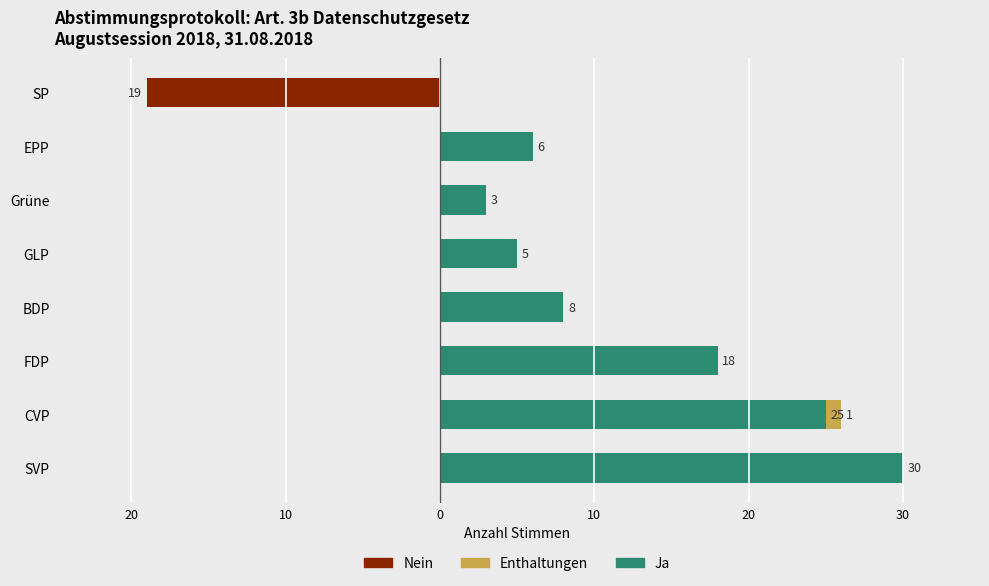

The value of Ja at SP is 14. True or false?

False